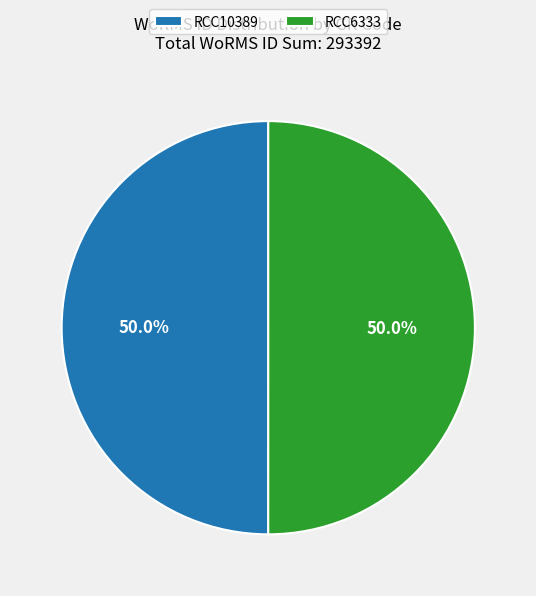

Count the number of slices in the pie.

2